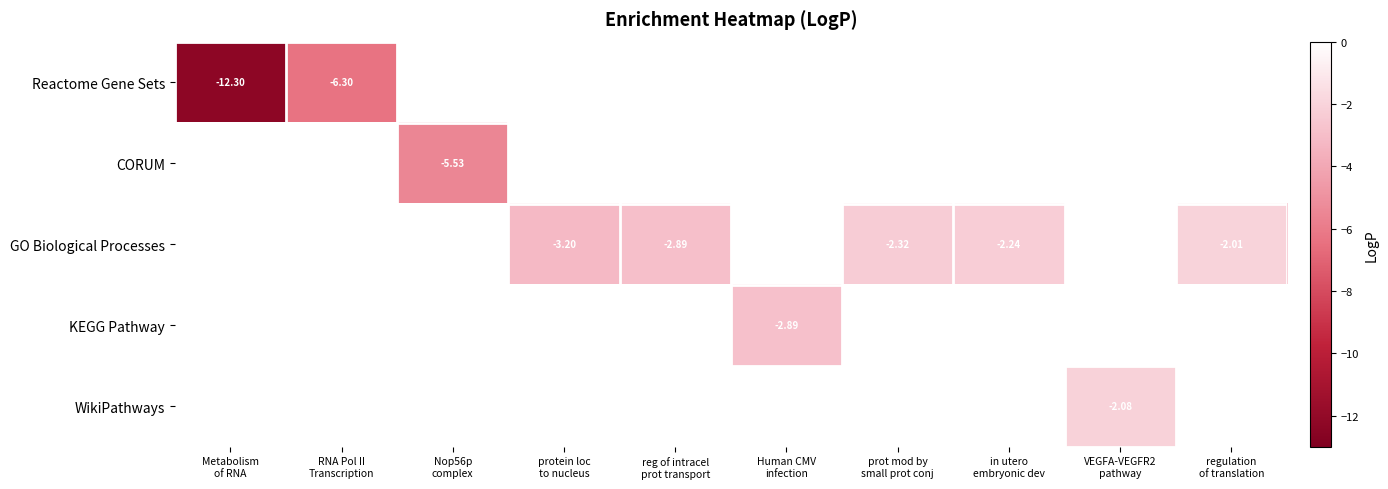

Is it true that WikiPathways equals 0.0 at protein loc to nucleus?

True